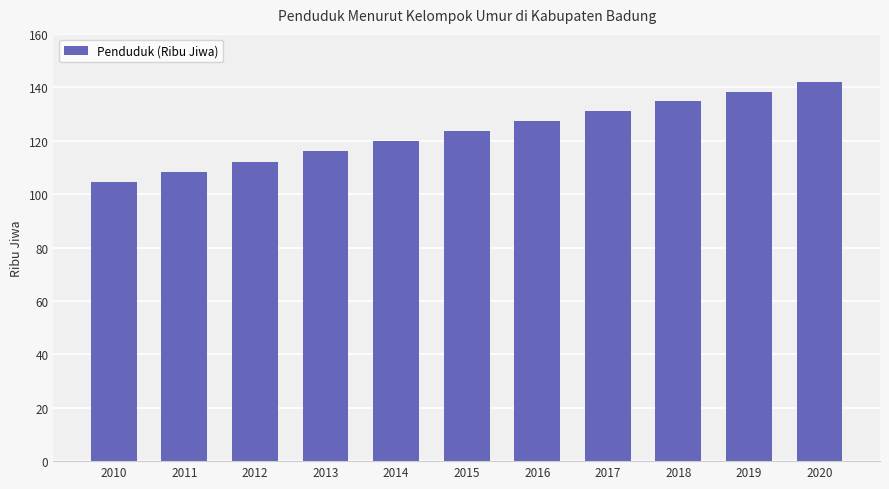

What is the sum of all values?

1358.2